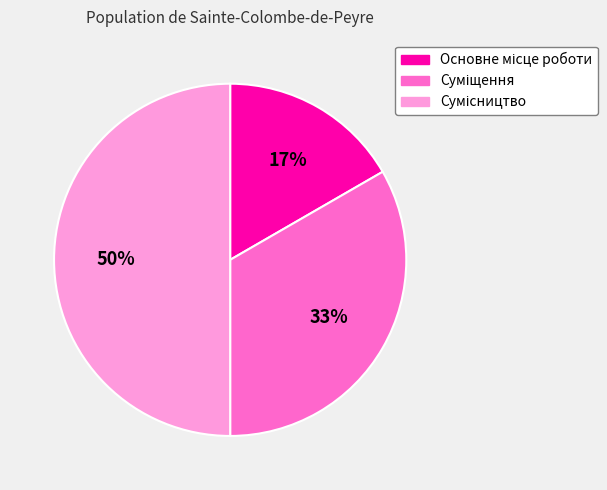

To the nearest percent, what is the average slice percentage?

33%